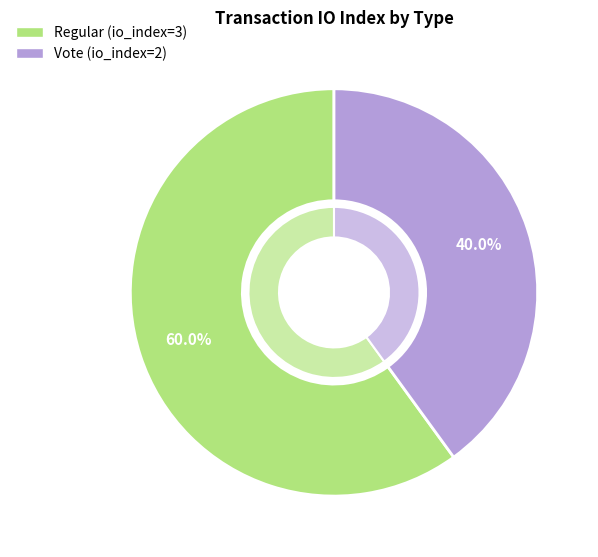

How many segments does this pie chart have?

2